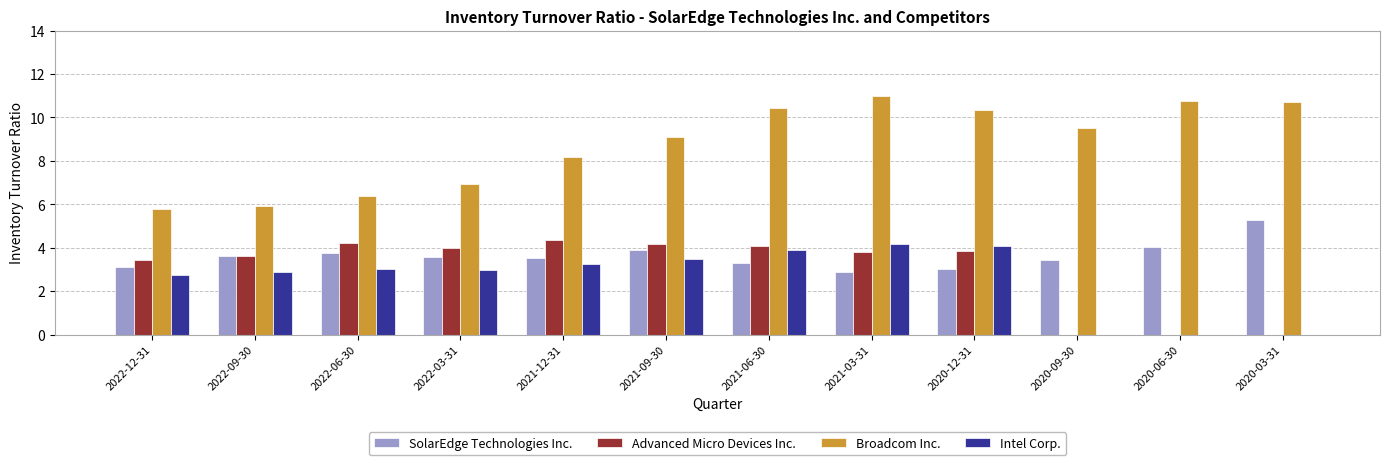

The Intel Corp. series shows 0.7 at 2022-09-30. True or false?

False